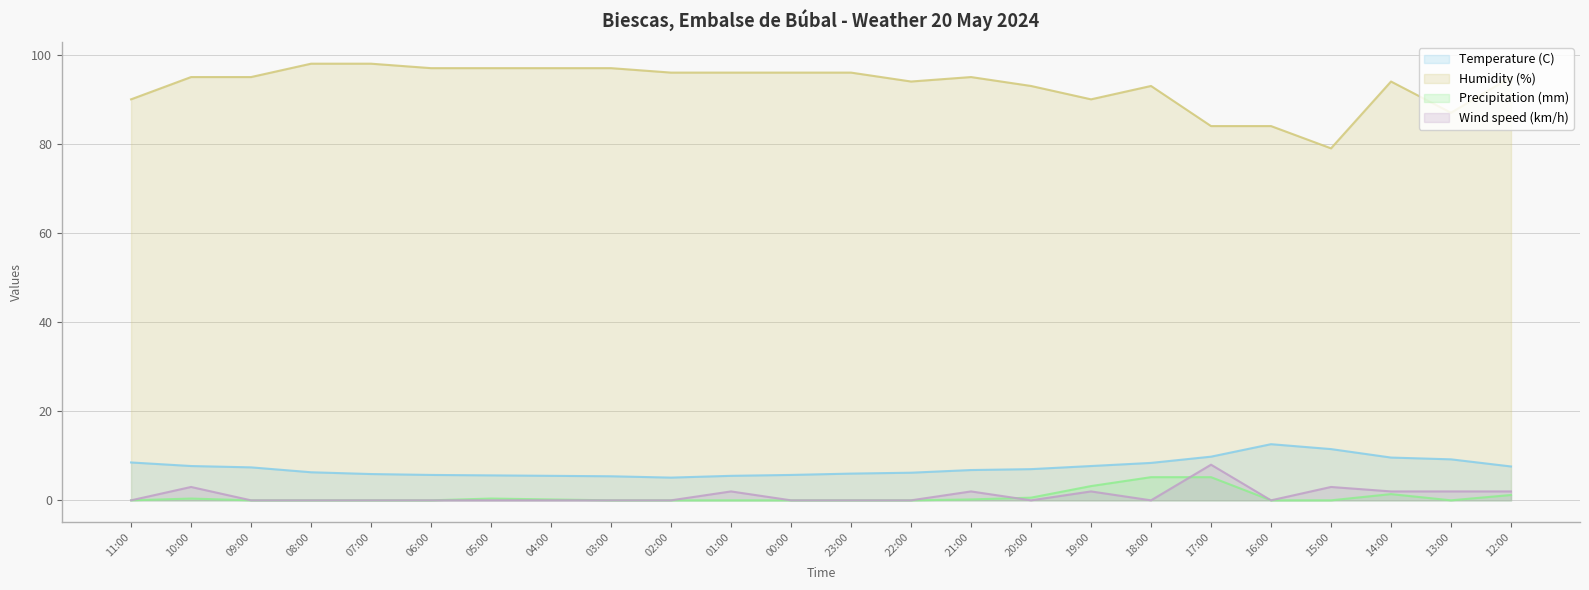

Which series changed the most between 01:00 and 18:00?

Precipitation (mm)